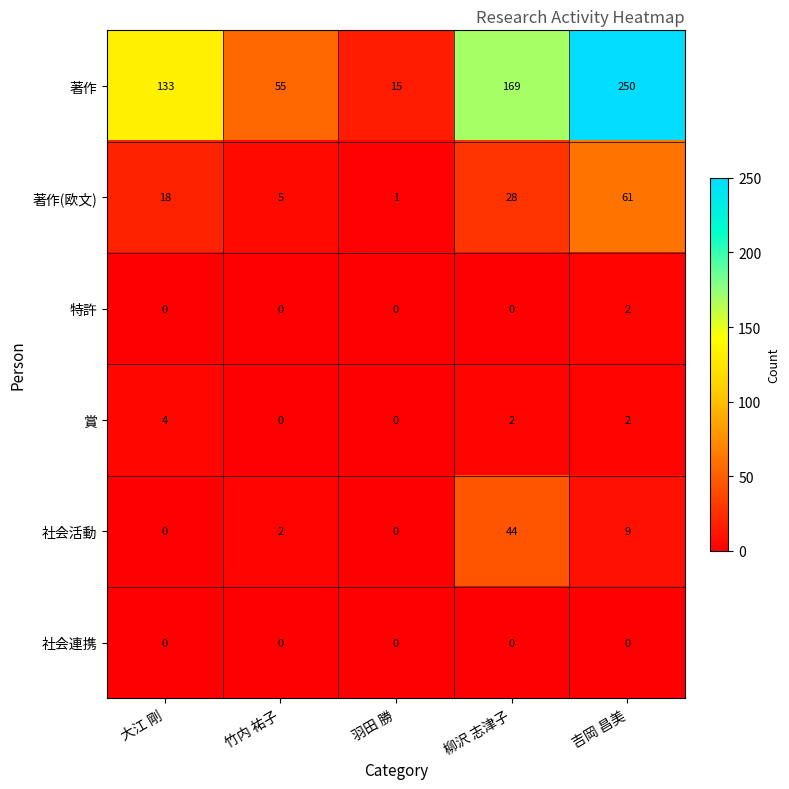

Which series has the widest spread of values?

著作